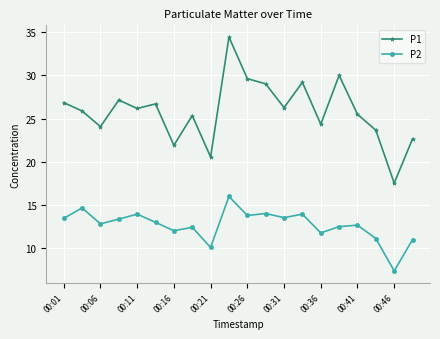

What is the value of the P2 point at the 17th from the left?

12.7